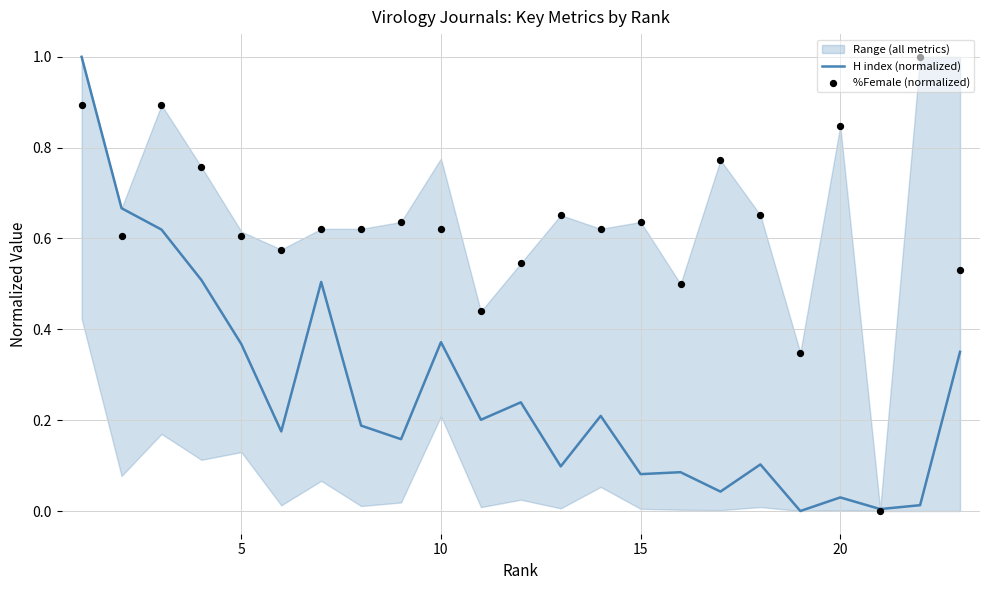

Which series contains the lowest Y value?

H index (normalized)